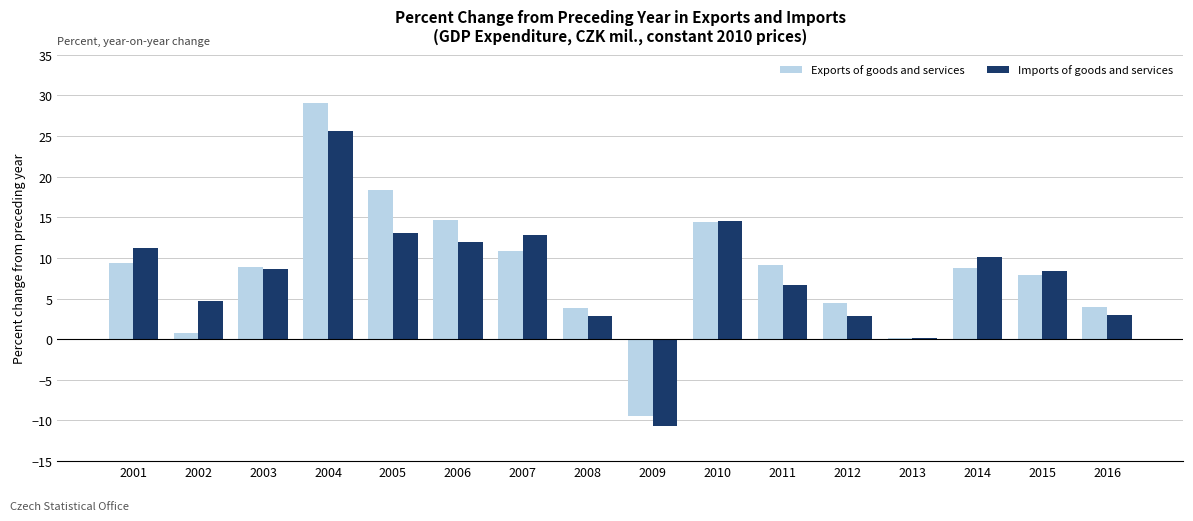

What is the sum of all Imports of goods and services values?

125.5